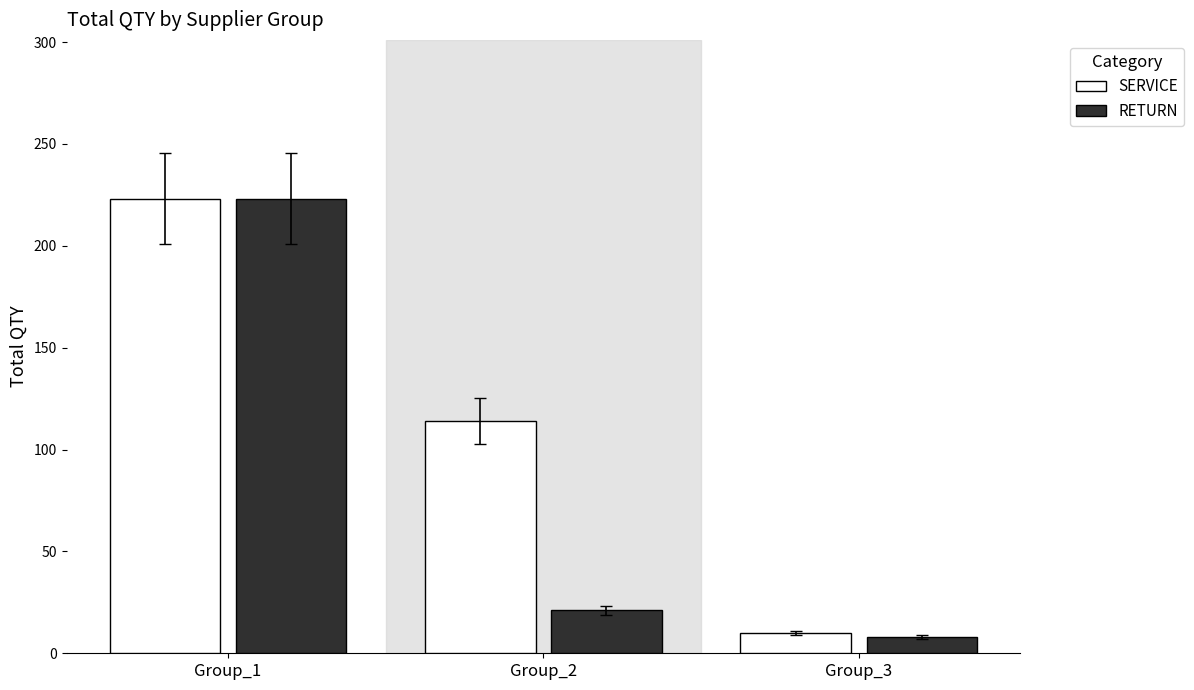

What is the average value of the SERVICE series?

116